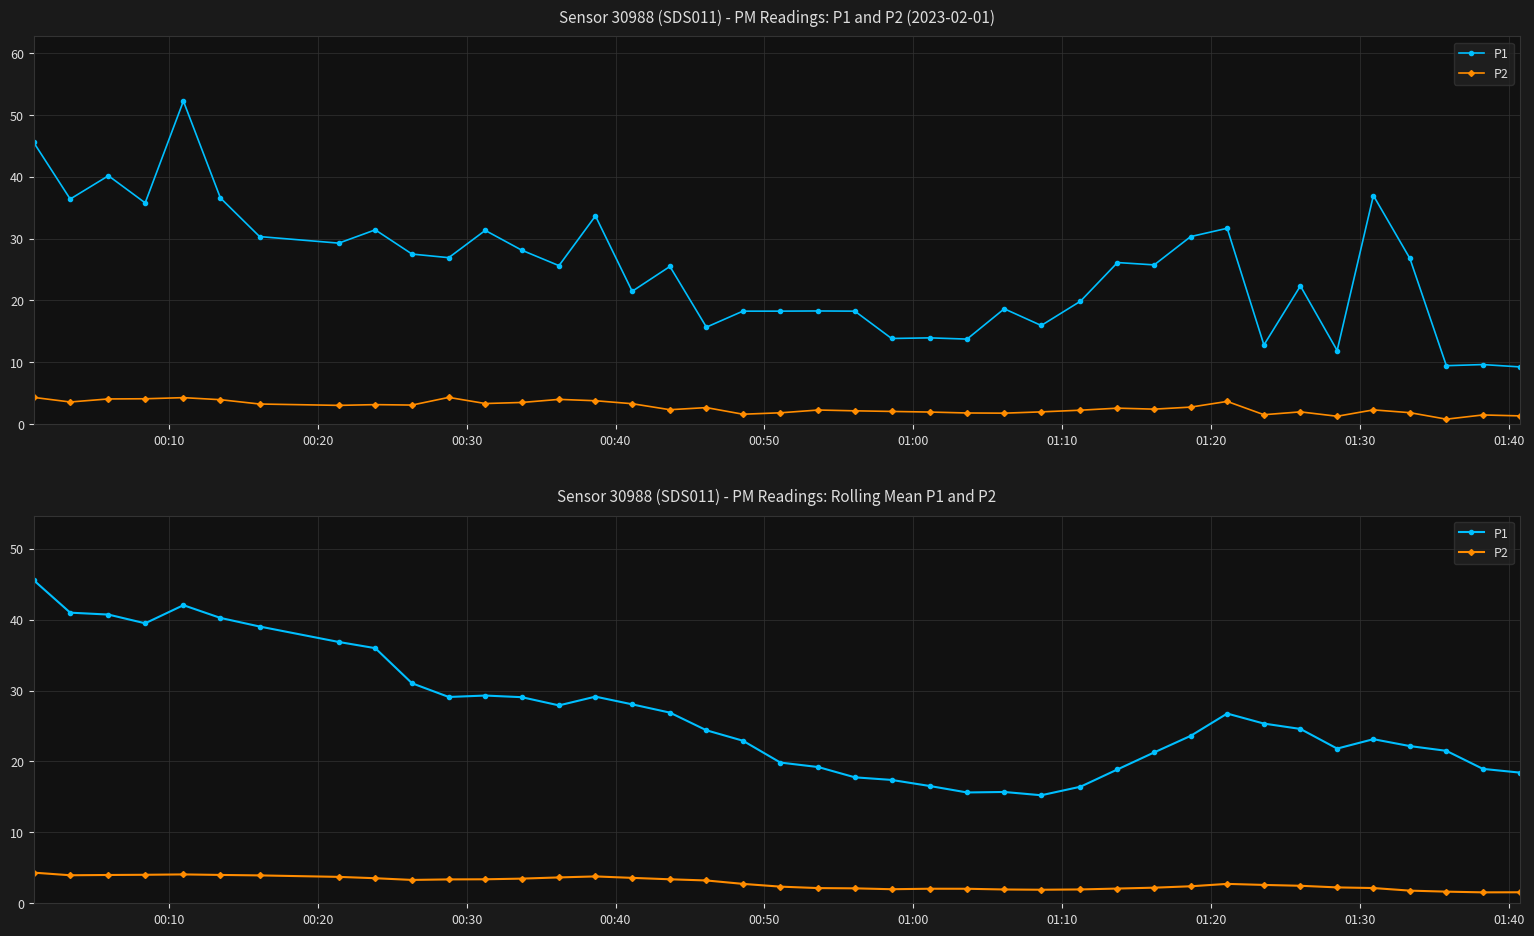

What is the sum of all P2 values?

113.2